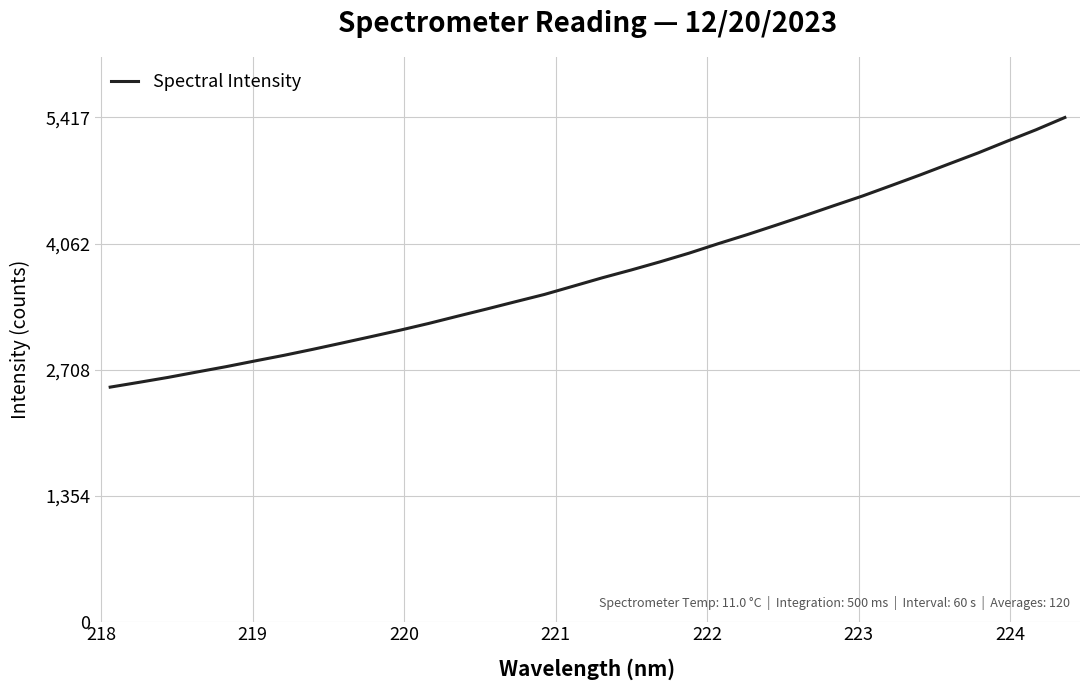

What is the greatest value displayed?

5417.2